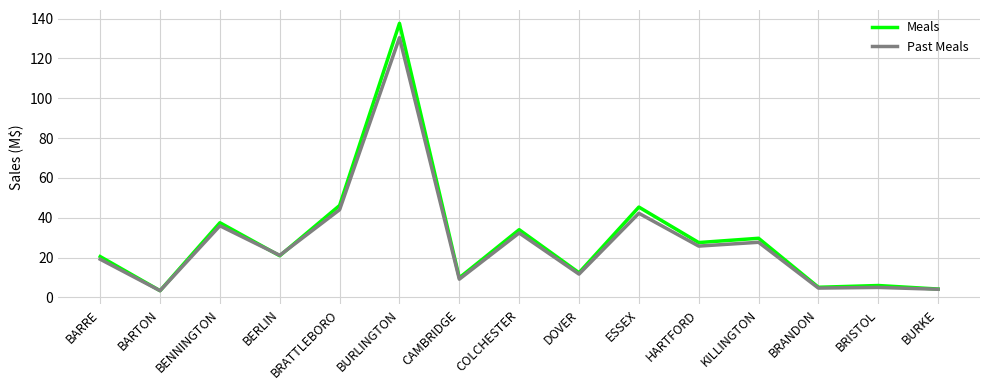

What is the average value of the Meals series?

29.3